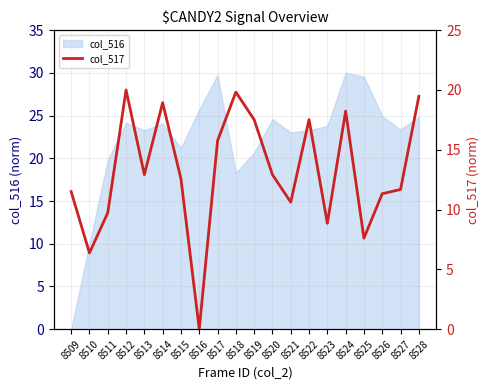

How many values exceed 12?

11